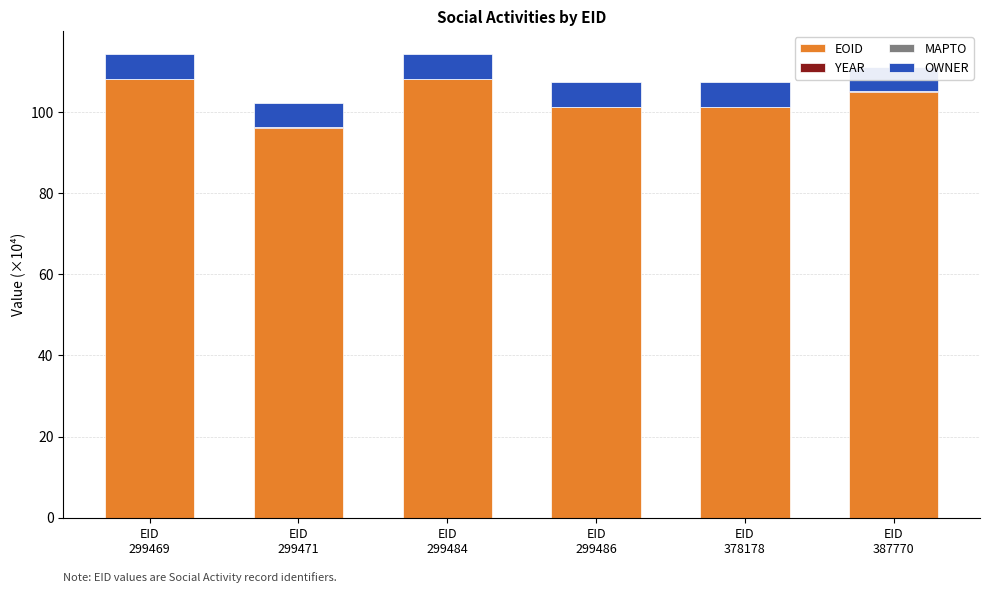

Between EID
387770 and EID
299469, which is larger?

EID
299469